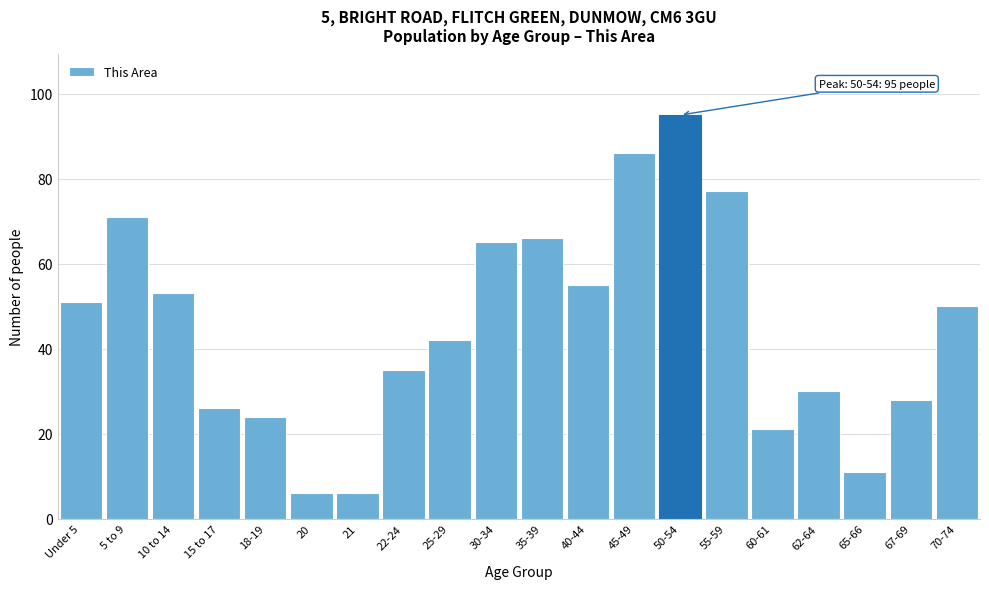

Reading left to right, what are all the values shown in this chart?

51	71	53	26	24	6	6	35	42	65	66	55	86	95	77	21	30	11	28	50